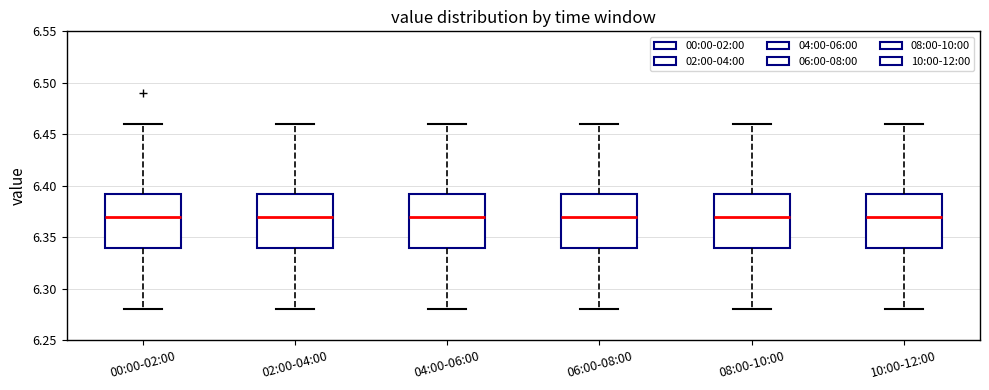

Reading left to right, transcribe this box plot: for each box, give where its median line is, the range the box spans, and where its two whiskers end, as read against the y-axis. The values are not printed on the chart, so give them approximately, as read against the axis.

00:00-02:00: median 6.370, box 6.340 to 6.395, whiskers 6.280 to 6.460
02:00-04:00: median 6.370, box 6.340 to 6.395, whiskers 6.280 to 6.460
04:00-06:00: median 6.370, box 6.340 to 6.395, whiskers 6.280 to 6.460
06:00-08:00: median 6.370, box 6.340 to 6.395, whiskers 6.280 to 6.460
08:00-10:00: median 6.370, box 6.340 to 6.395, whiskers 6.280 to 6.460
10:00-12:00: median 6.370, box 6.340 to 6.395, whiskers 6.280 to 6.460